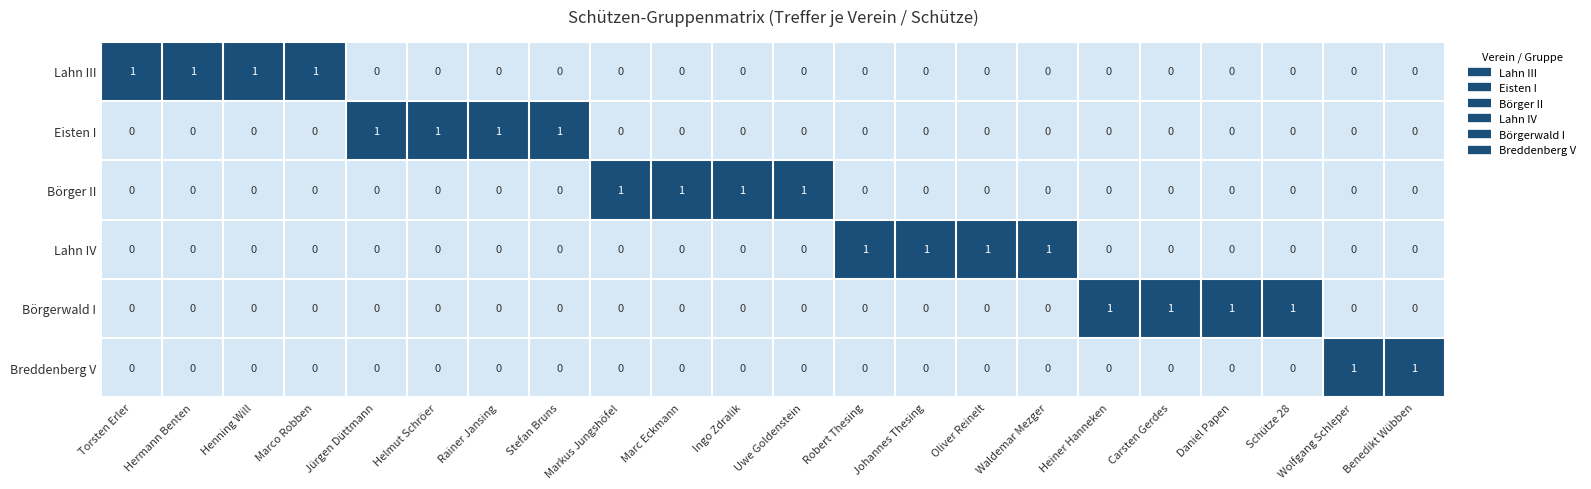

True or false: Börgerwald I has a value of 0 at Hermann Benten.

True